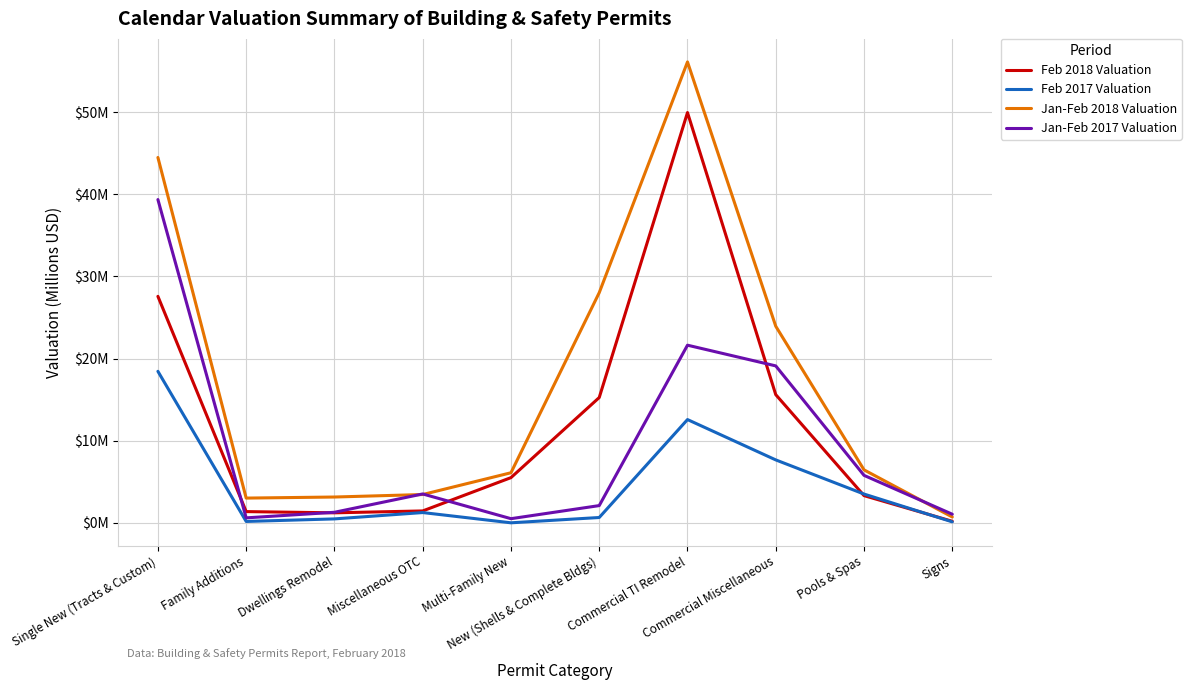

What is the sum of all Feb 2017 Valuation values?

44.8